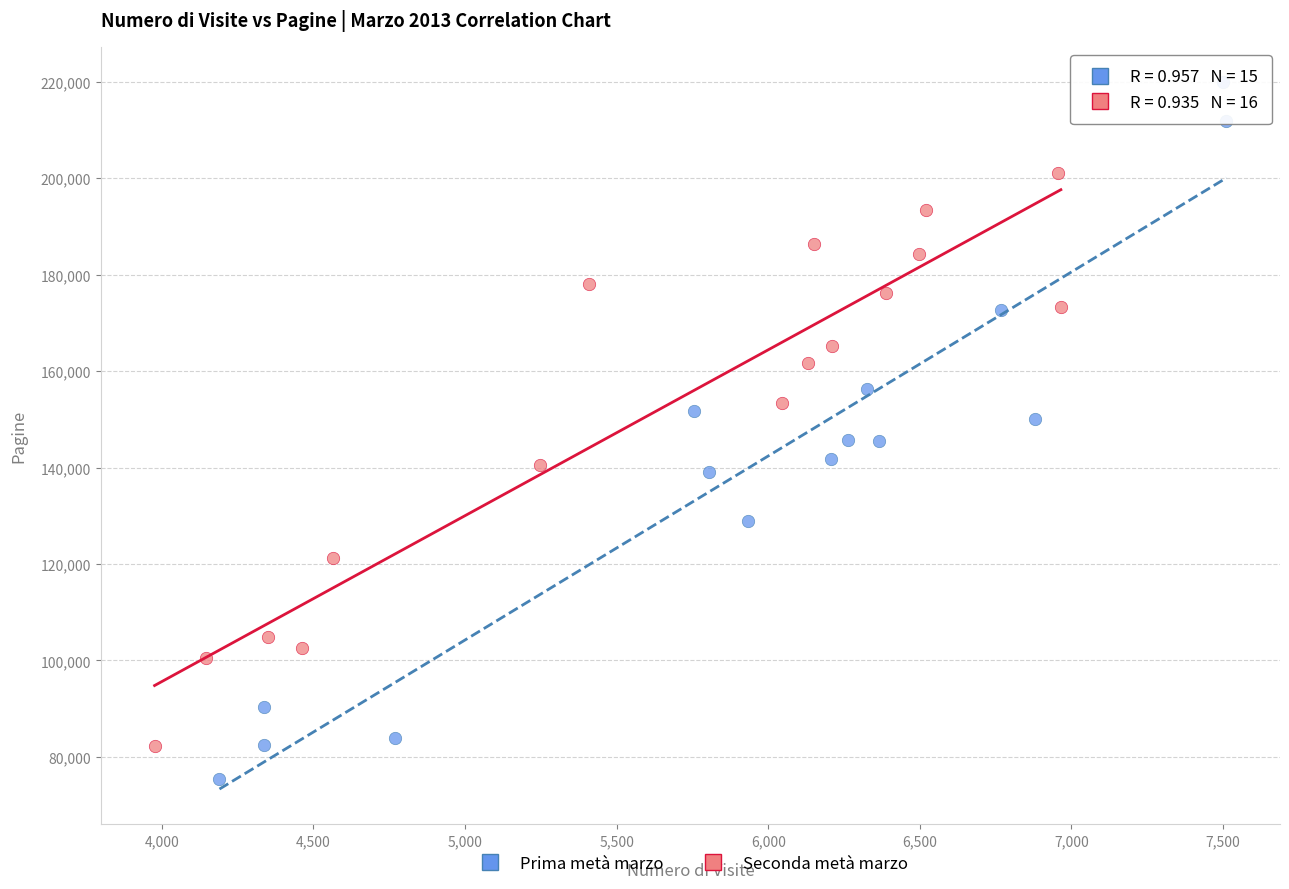

Which series reaches the maximum Y coordinate?

Prima metà marzo